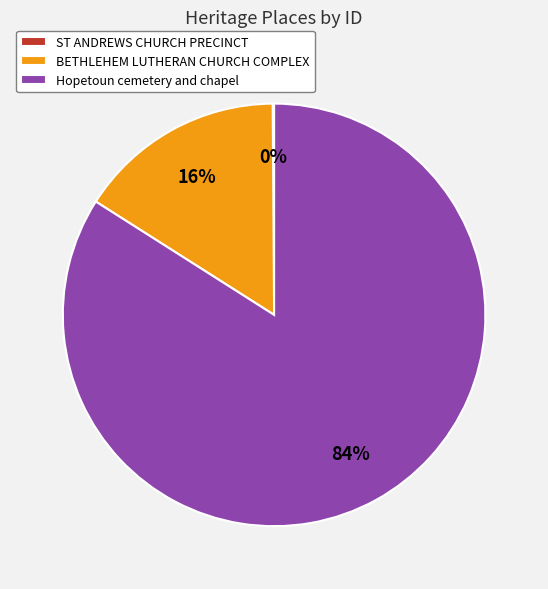

True or false: Hopetoun cemetery and chapel accounts for 84% of the total.

True